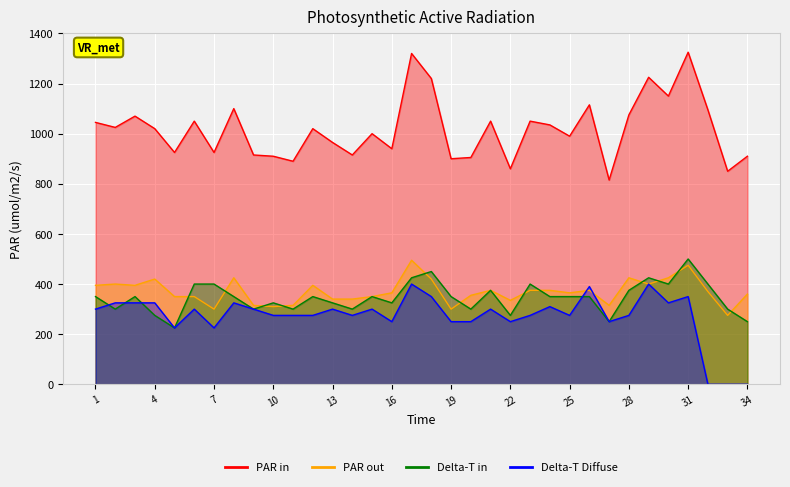

List the series in order of their peak value, highest first.

PAR in, Delta-T in, PAR out, Delta-T Diffuse